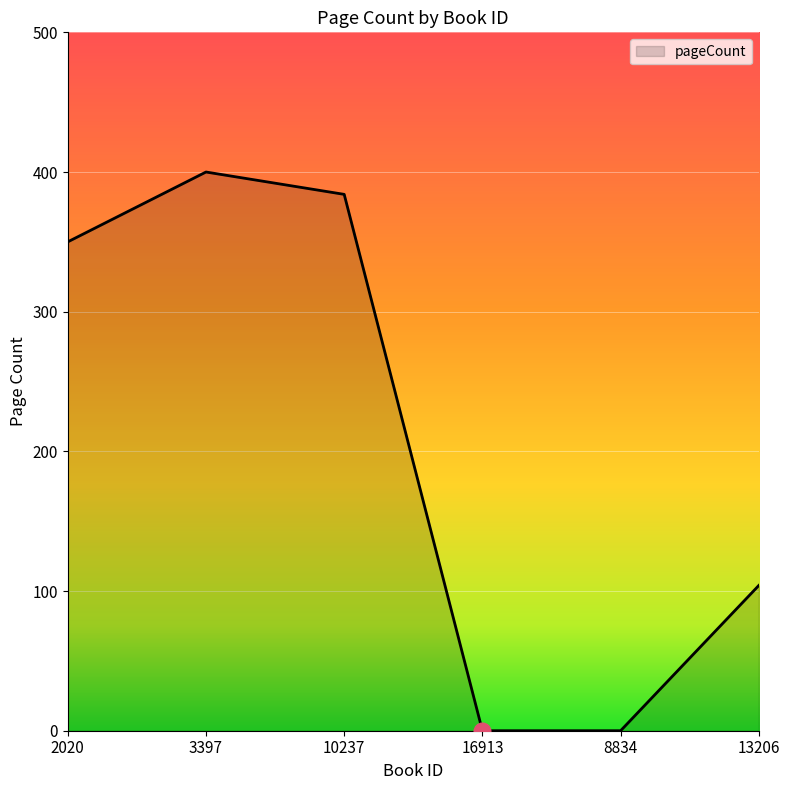

The value at 16913 is 0. True or false?

True